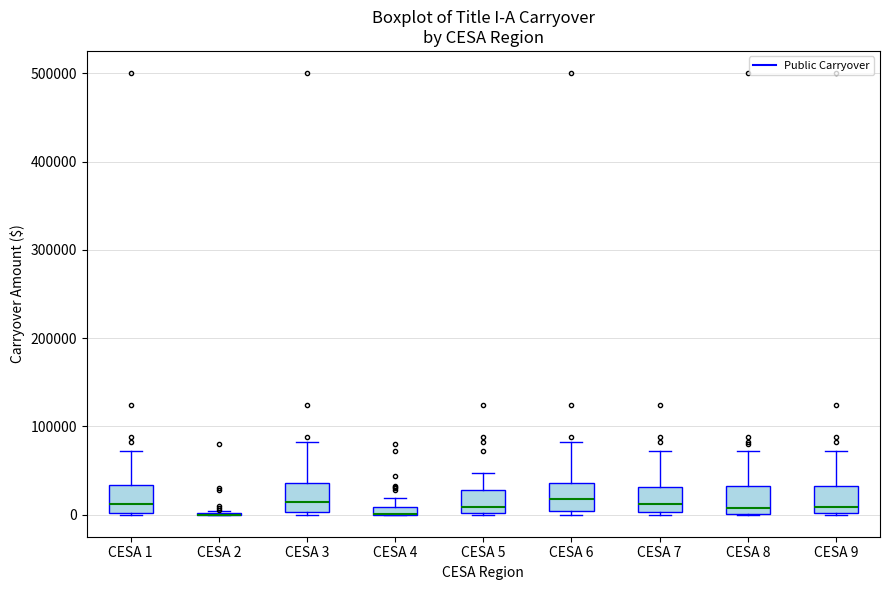

Where does the median line of the box for CESA 8 sit on the y-axis? The values are not printed on the chart, so give them approximately, as read against the axis.

10000